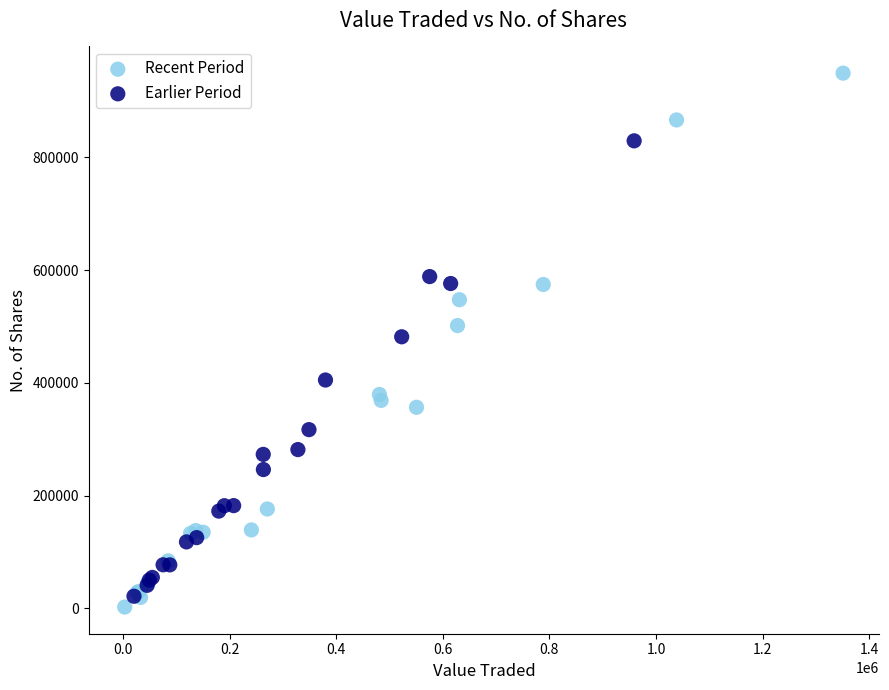

Which series has the widest spread of Y values?

Recent Period